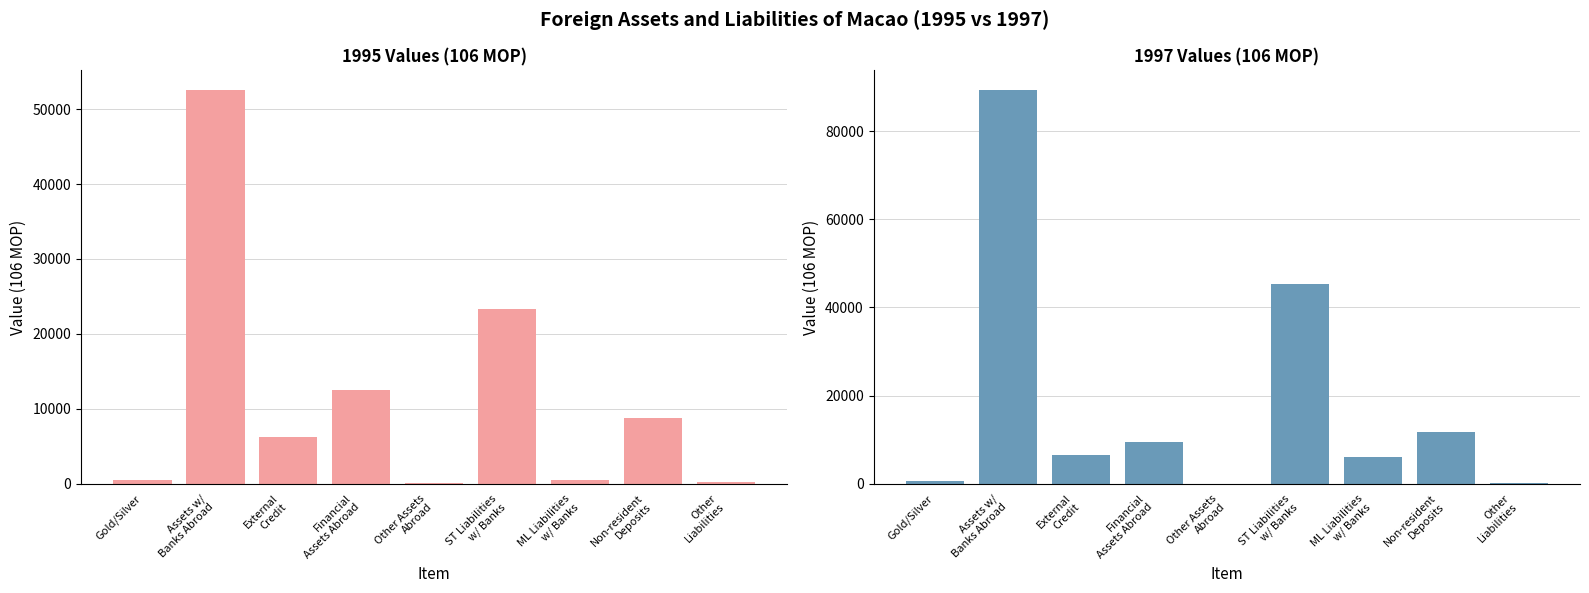

The 1997 Value series shows 45.4 at Other
Liabilities. True or false?

False